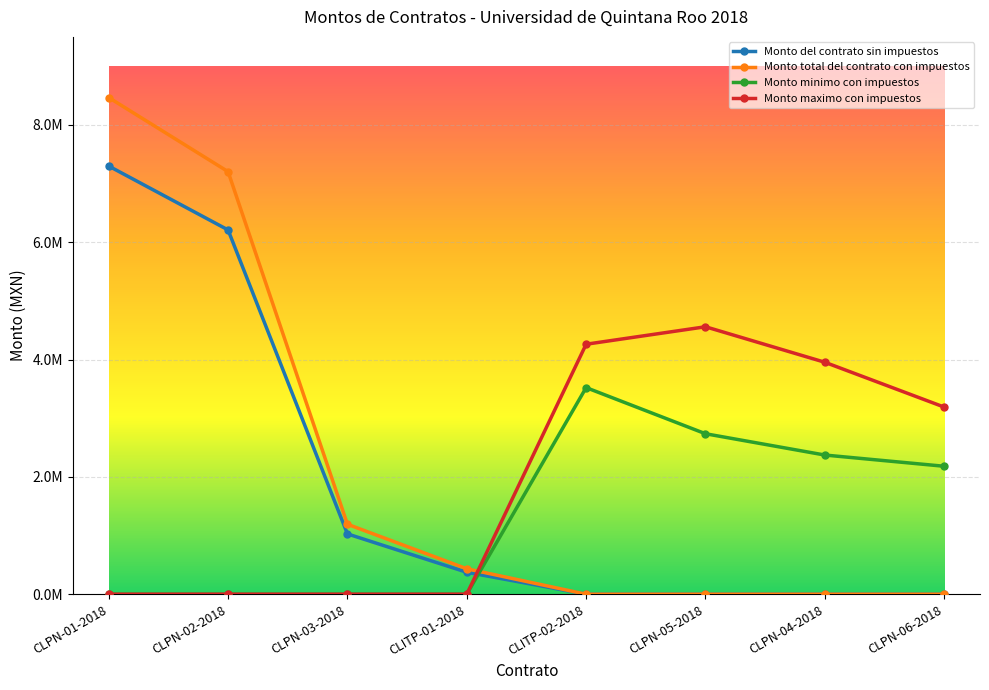

Reading right to left, list all the values displayed in this chart.

Monto del contrato sin impuestos: 0.0	0.0	0.0	0.0	373934.7	1027996.2	6209442.7	7298254.5
Monto total del contrato con impuestos: 0.0	0.0	0.0	0.0	433764.3	1192475.6	7202953.5	8465975.2
Monto minimo con impuestos: 2181034.5	2372265.0	2735320.7	3521672.7	0.0	0.0	0.0	0.0
Monto maximo con impuestos: 3189655.2	3953776.0	4558868.1	4261224.3	0.0	0.0	0.0	0.0